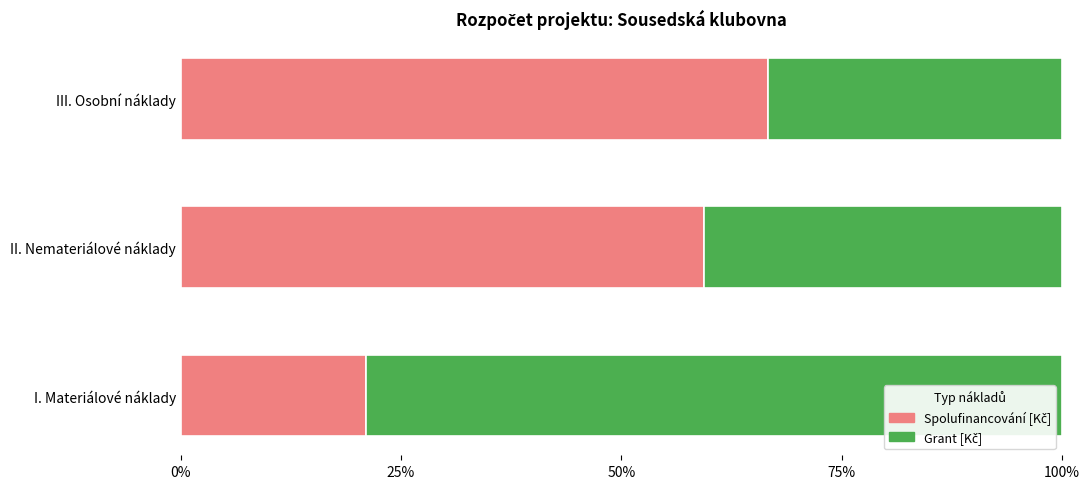

What is the average value of the Spolufinancování [Kč] series?

0.5